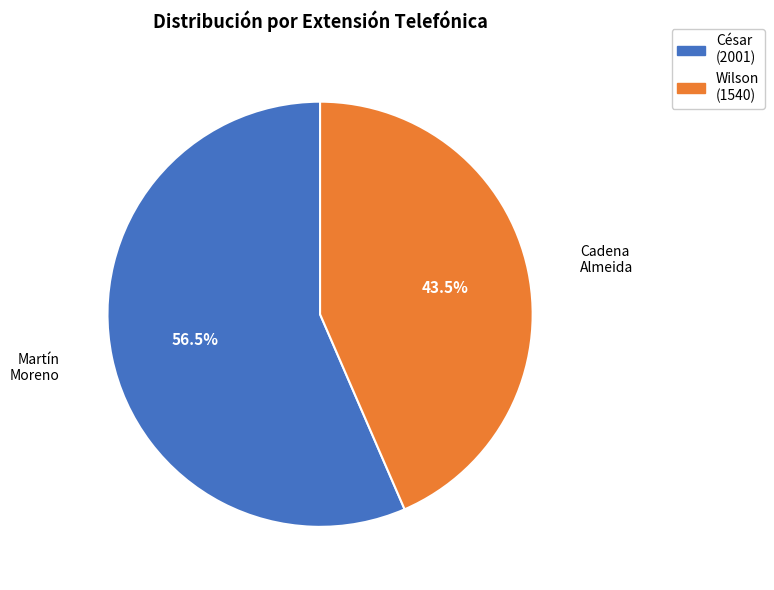

Is there any slice that represents more than half of the pie?

Yes